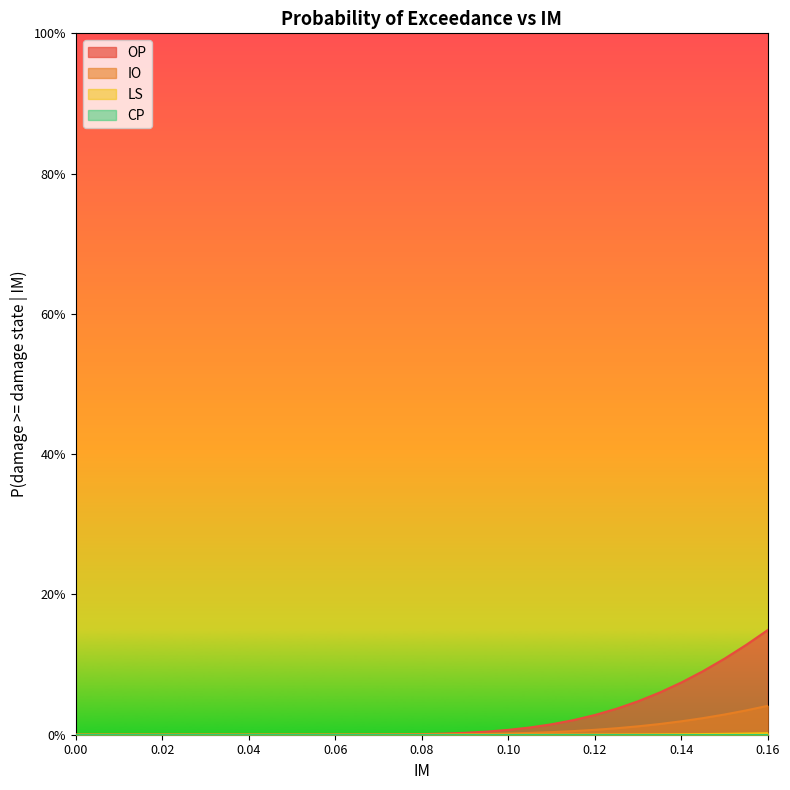

True or false: IO has more than 1 points higher than both neighbors.

False